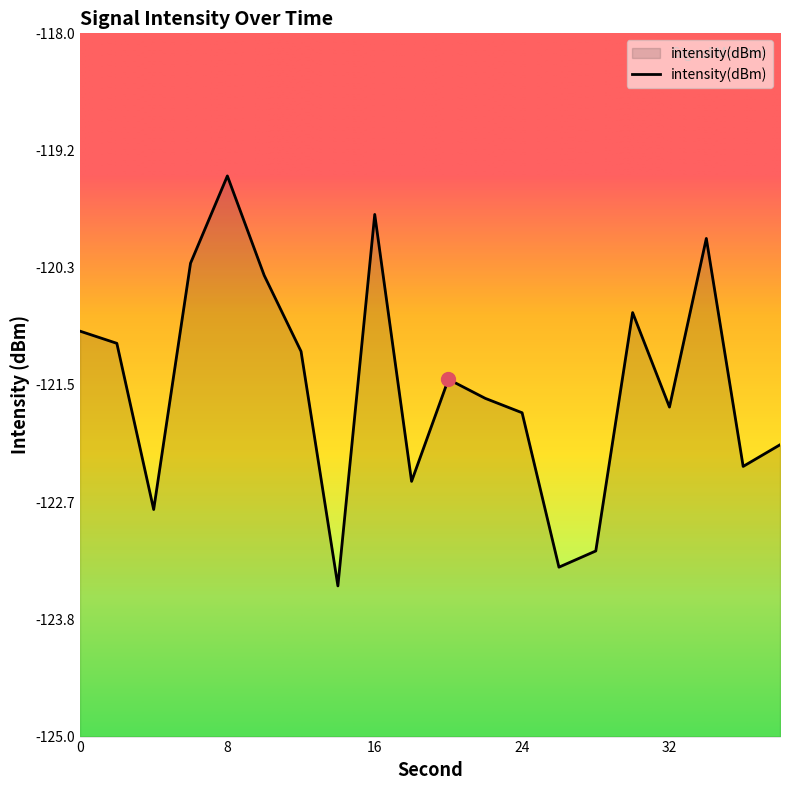

What is the difference between the second highest and second lowest values?

3.5